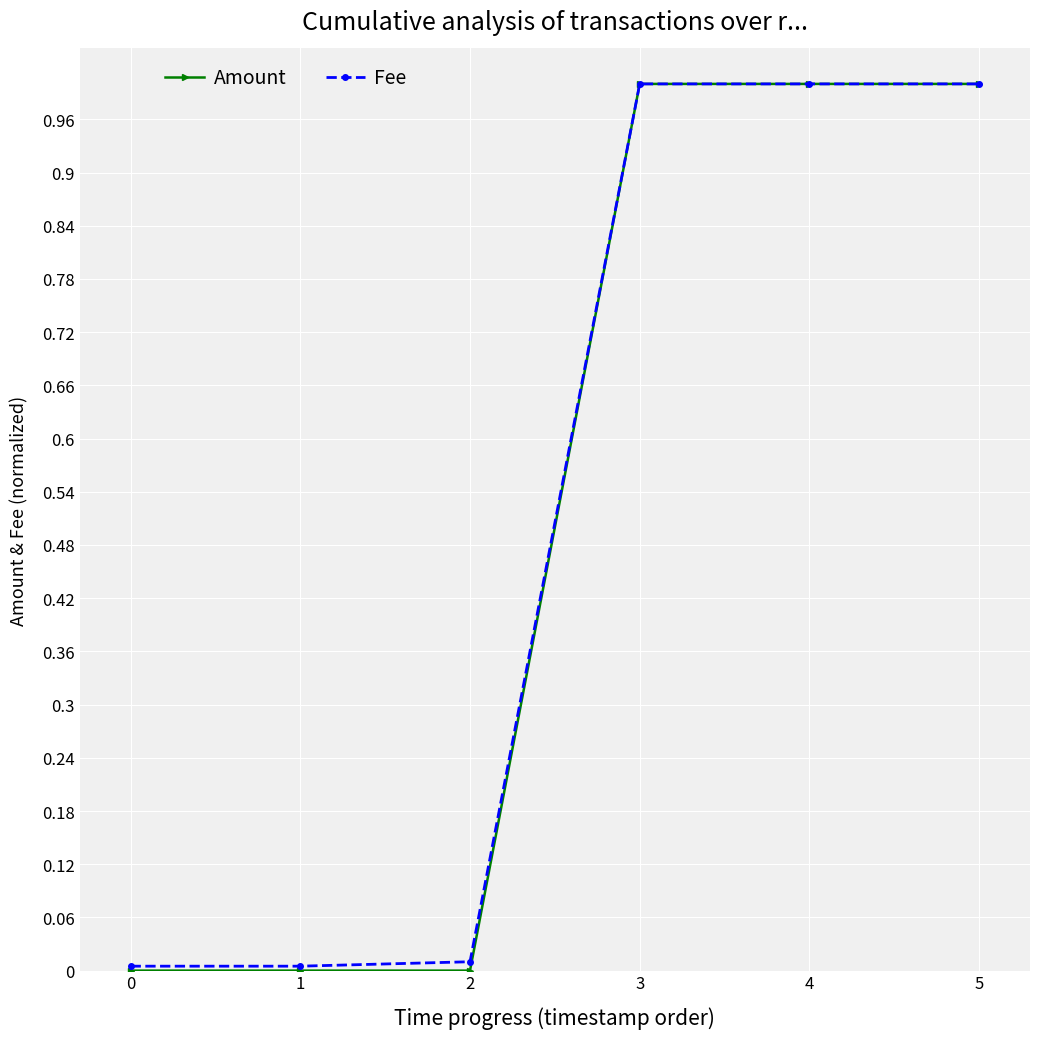

True or false: Fee has a value of 0.4 at 4.

False